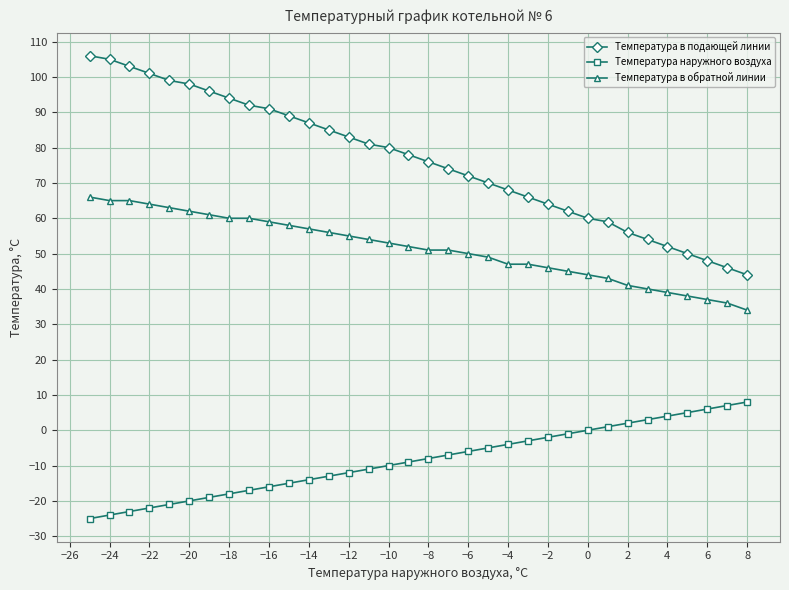

Reading left to right, what are all the values shown in this chart?

Температура в подающей линии: 106	105	103	101	99	98	96	94	92	91	89	87	85	83	81	80	78	76	74	72	70	68	66	64	62	60	59	56	54	52	50	48	46	44
Температура наружного воздуха: -25	-24	-23	-22	-21	-20	-19	-18	-17	-16	-15	-14	-13	-12	-11	-10	-9	-8	-7	-6	-5	-4	-3	-2	-1	0	1	2	3	4	5	6	7	8
Температура в обратной линии: 66	65	65	64	63	62	61	60	60	59	58	57	56	55	54	53	52	51	51	50	49	47	47	46	45	44	43	41	40	39	38	37	36	34